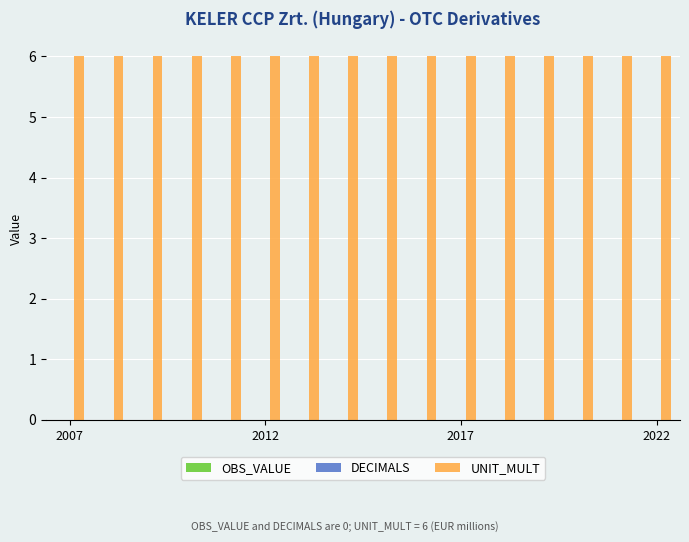

How many data points does each series have?

16